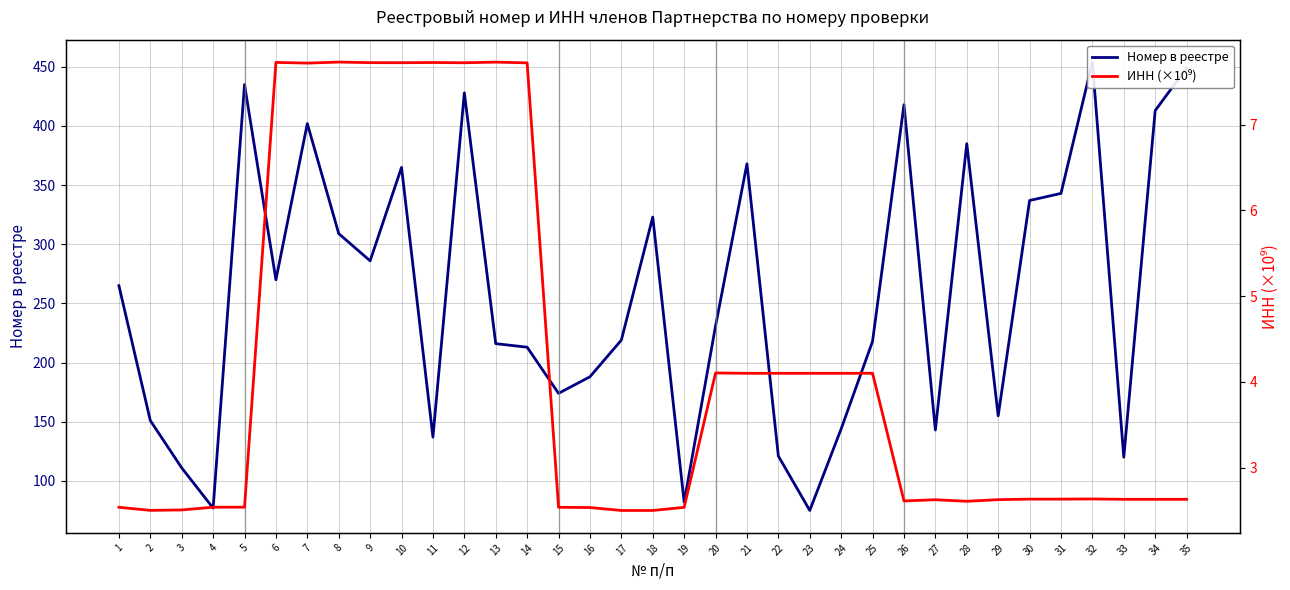

What is the difference between the ИНН (×10⁹) values at 31 and 4?

0.1